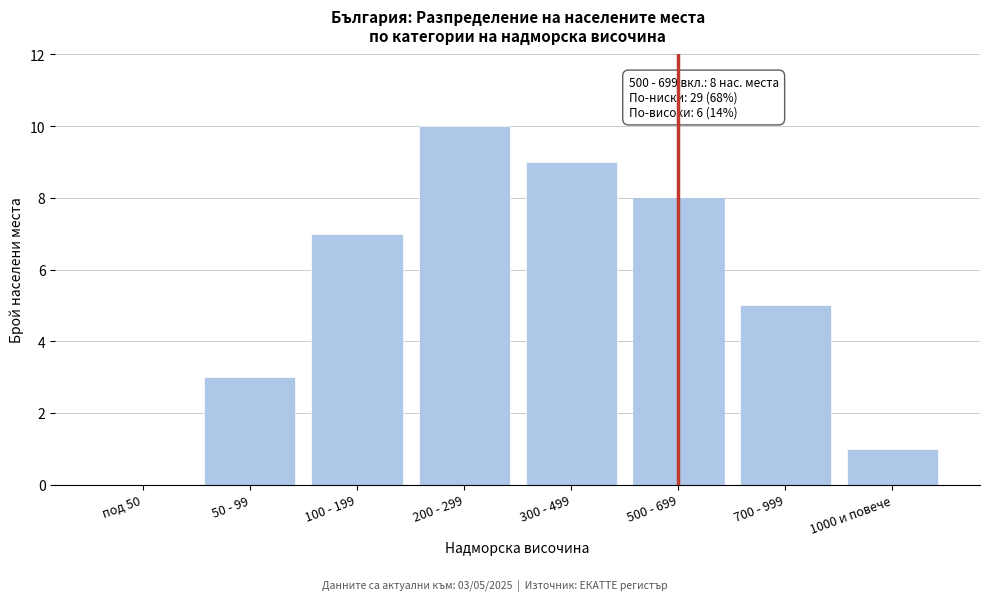

Reading left to right, list all the values displayed in this chart.

под 50=0	50 - 99=3	100 - 199=7	200 - 299=10	300 - 499=9	500 - 699=8	700 - 999=5	1000 и повече=1